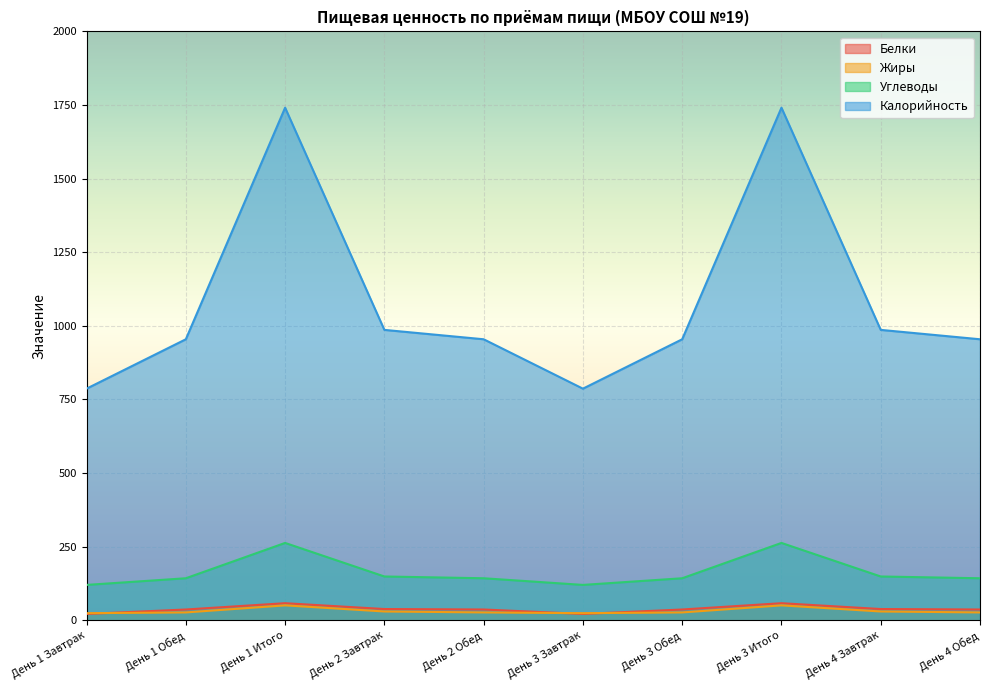

How many values in the Жиры series are below 26?

2